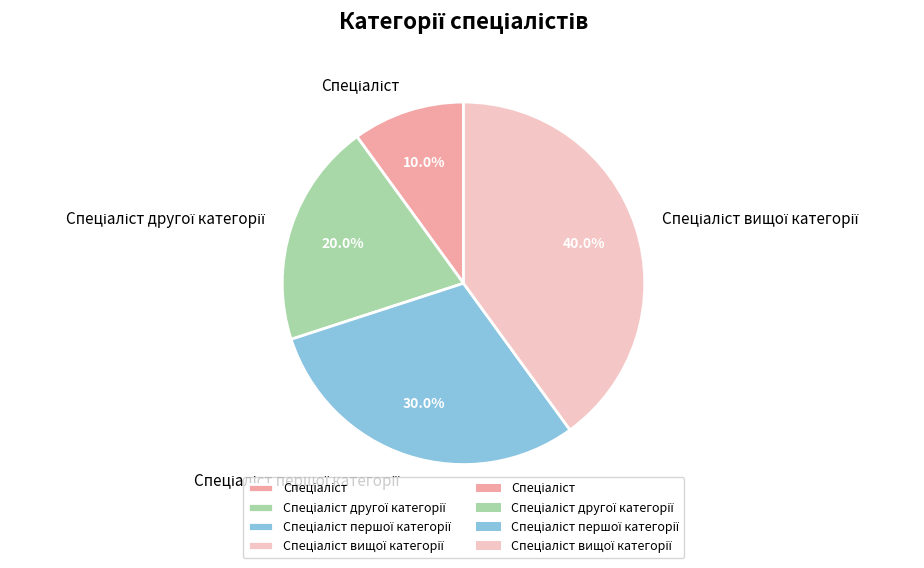

To the nearest percent, what is the average slice percentage?

25%